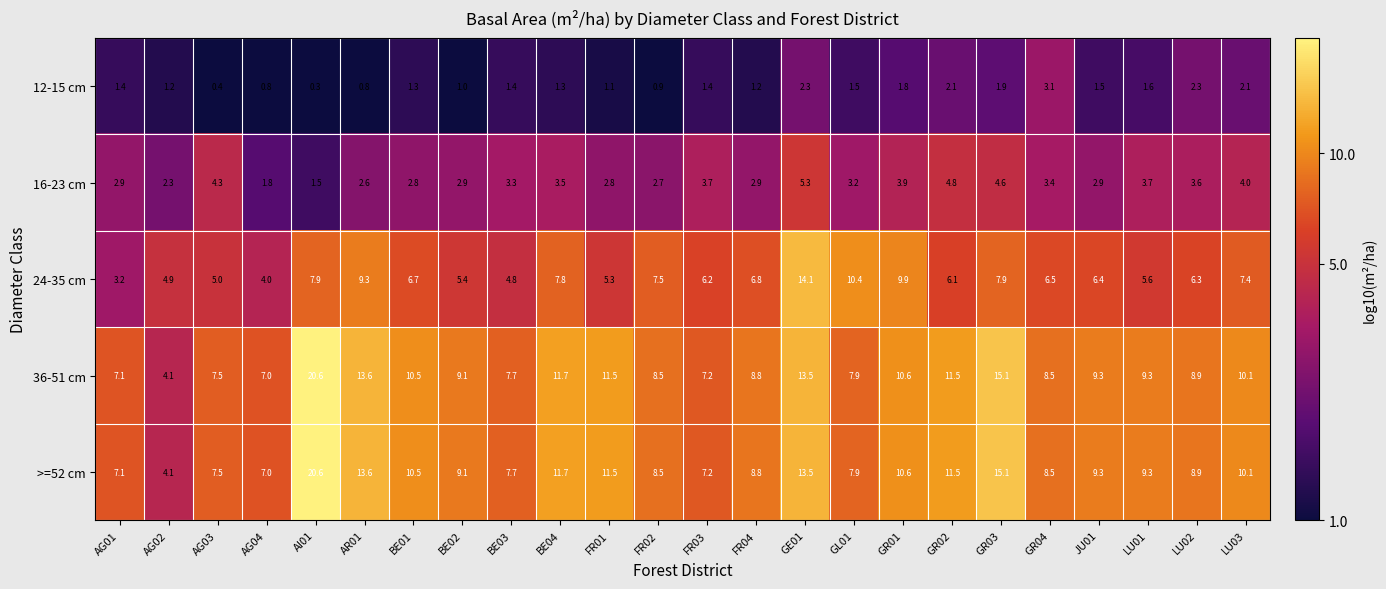

At which label is >=52 cm closest to 12?

BE04